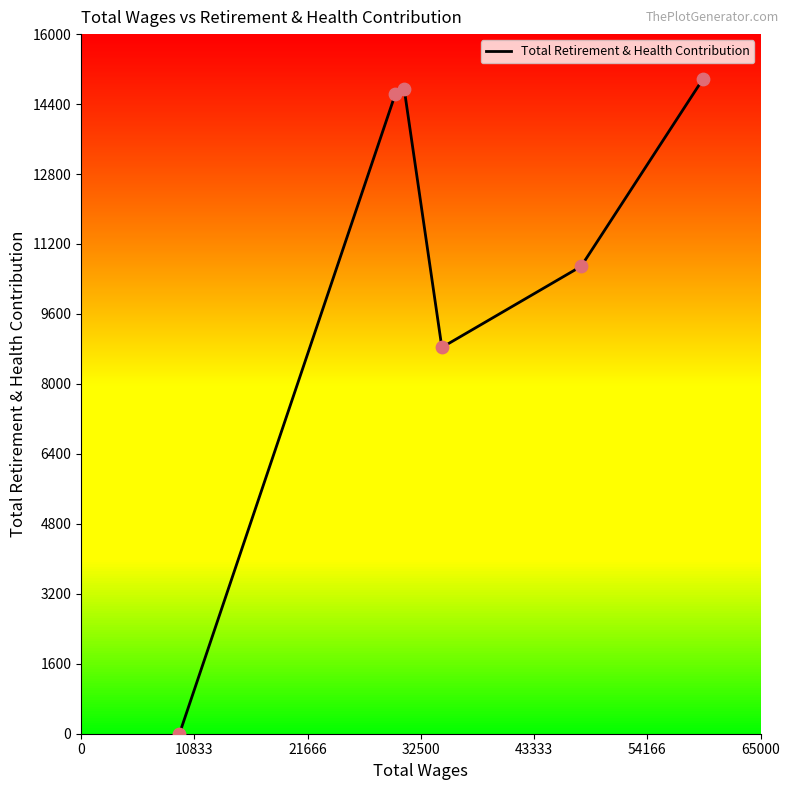

What is the maximum value shown in the chart?

14976